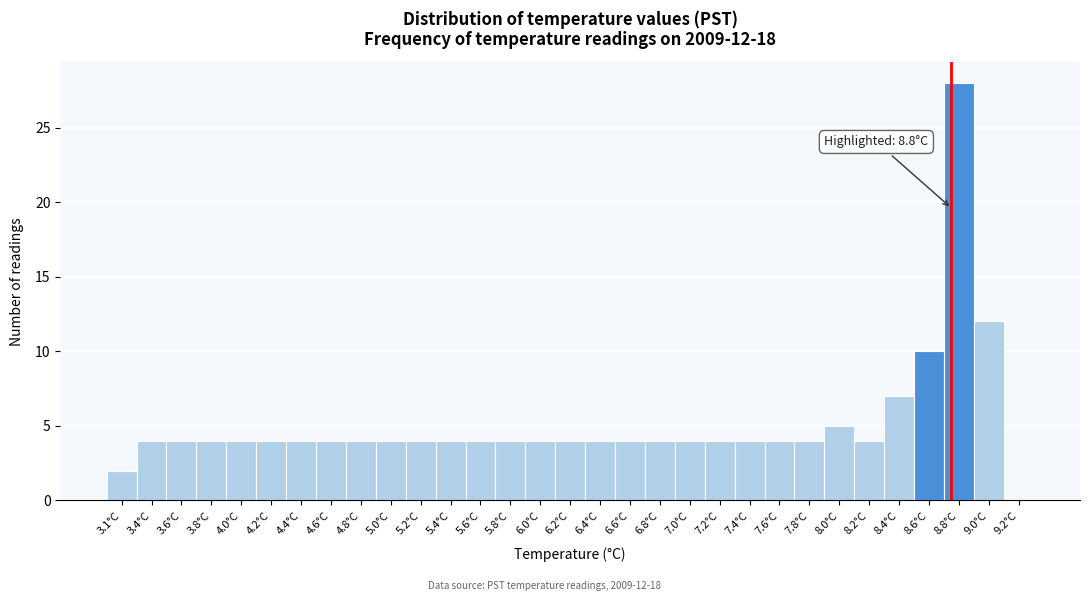

What is the sum of the values at 6.0°C and 6.6°C?

8